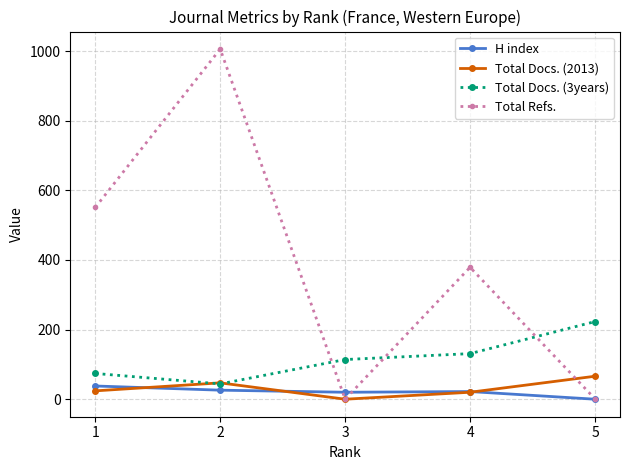

Between 3 and 5, which series saw the biggest shift?

Total Docs. (3years)